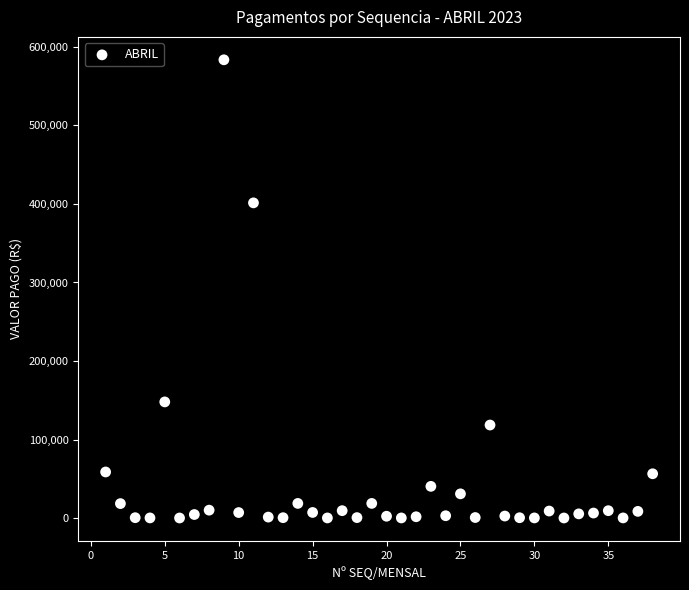

What Y value in the scatter plot is closest to 291850?

401421.1